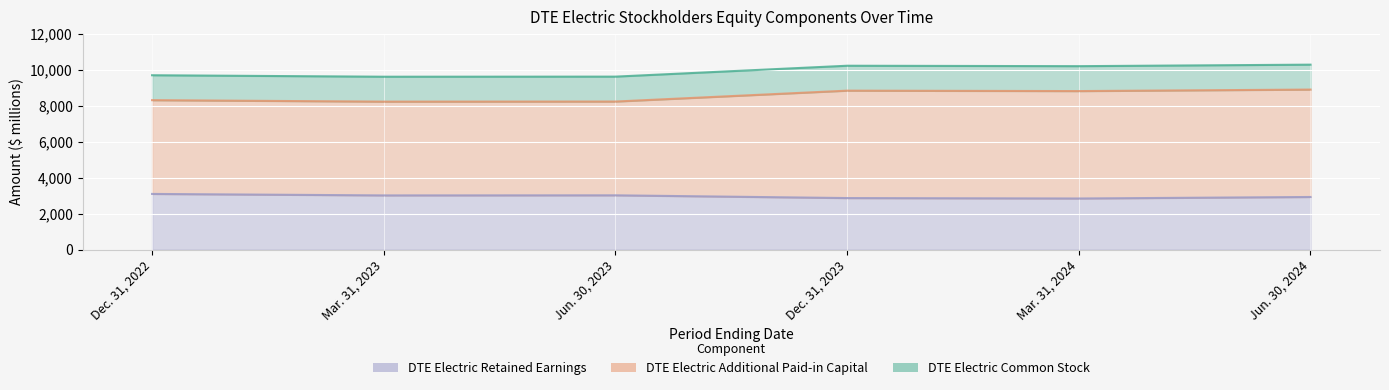

At which category is the sum across all series the highest?

Jun. 30, 2024